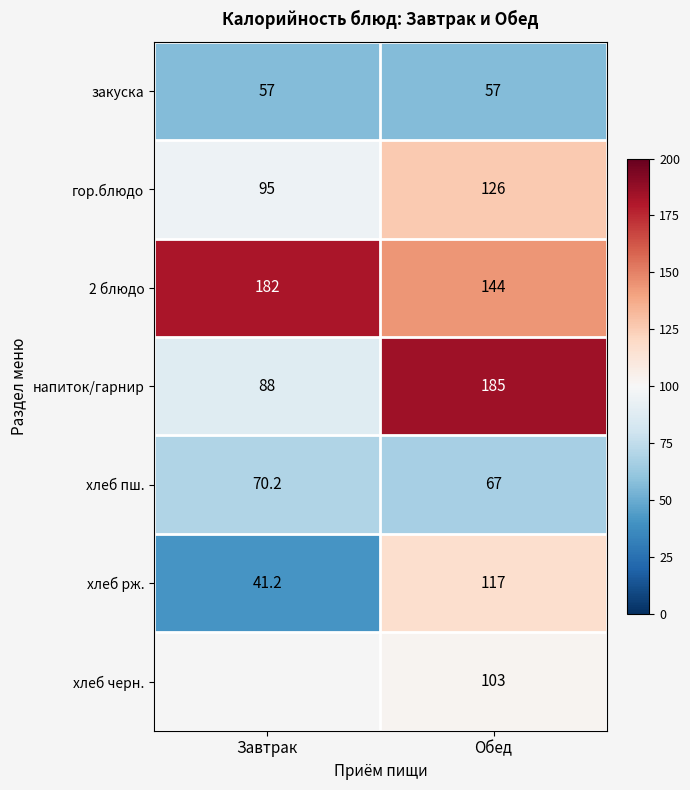

Is the value of закуска at Обед greater than the value of 2 блюдо at Обед?

No